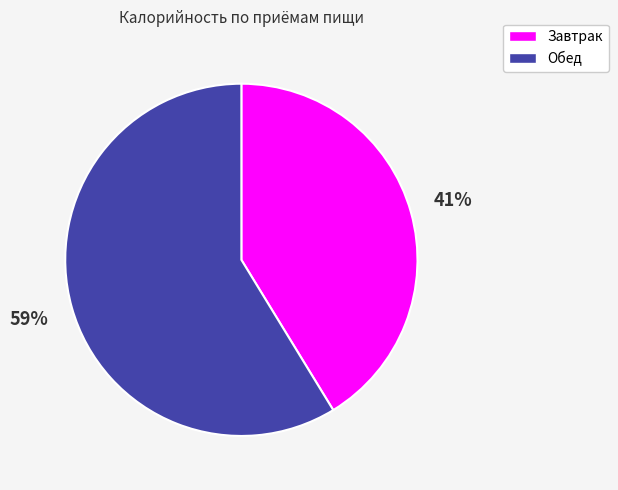

What is the smallest slice in the pie chart?

Завтрак